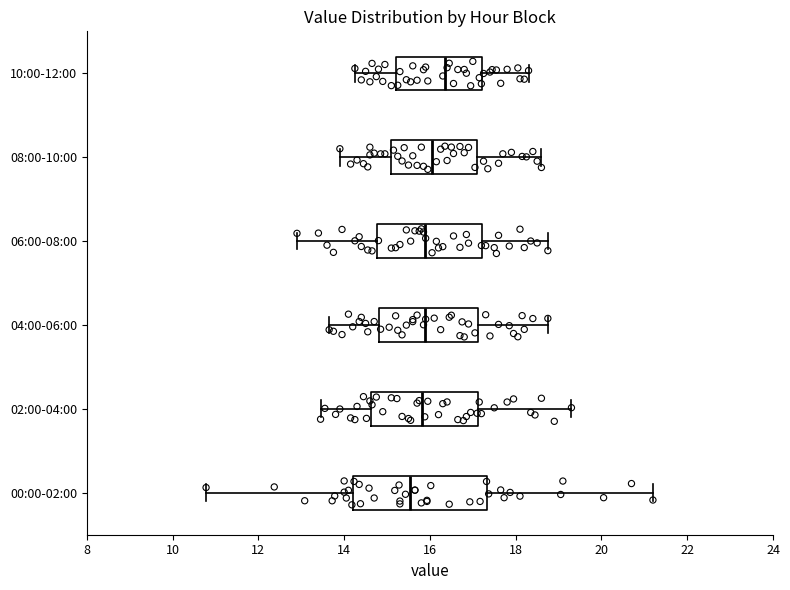

Comparing the boxes themselves (not the whiskers), which one is the widest?

00:00-02:00